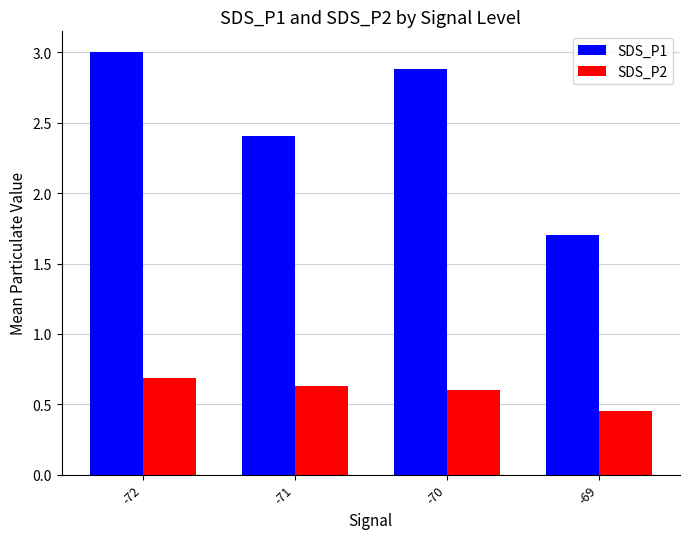

What is the value of the SDS_P1 bar at the 3rd from the left?

2.9